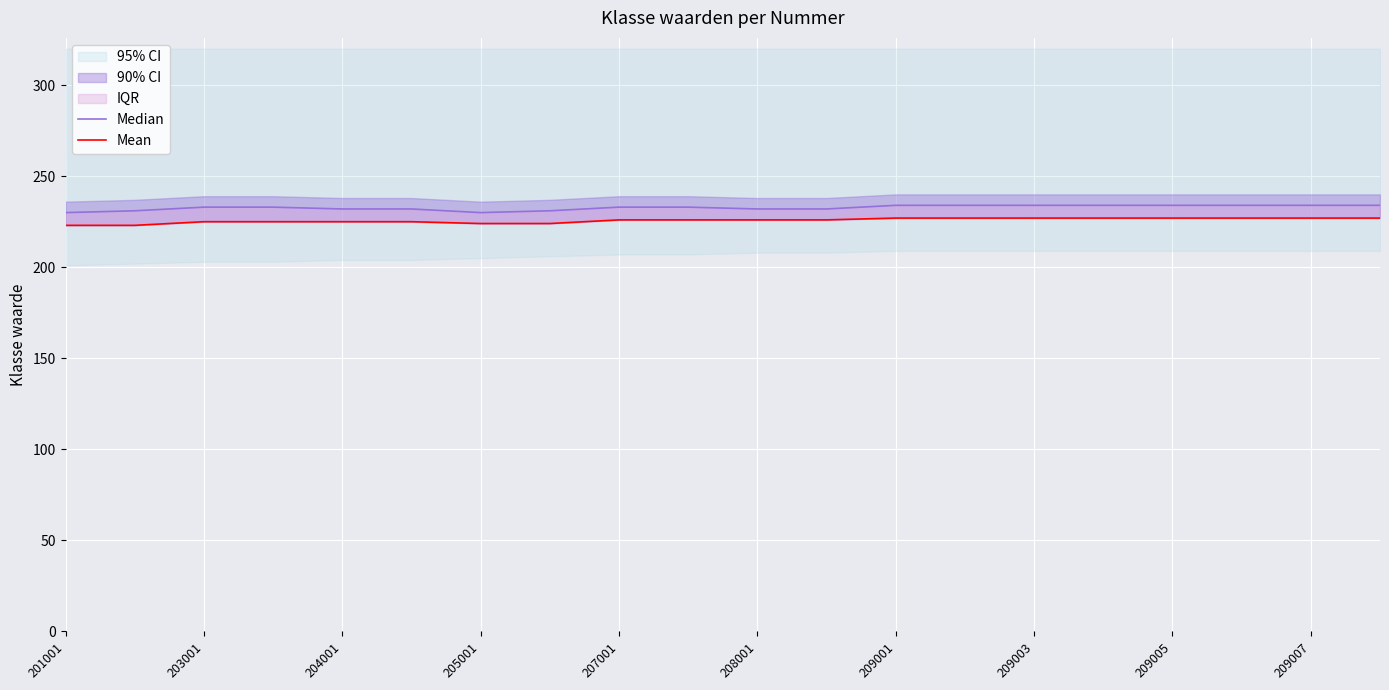

Reading left to right, what are all the values shown in this chart?

Median: 230	231	233	233	232	232	230	231	233	233	232	232	234	234	234	234	234	234	234	234
Mean: 223	223	225	225	225	225	224	224	226	226	226	226	227	227	227	227	227	227	227	227